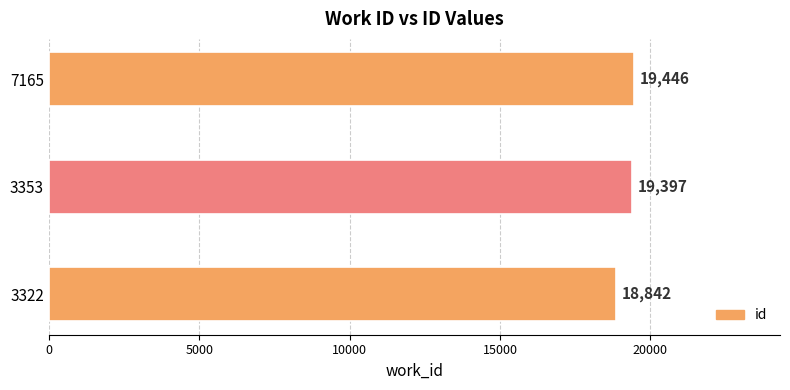

Are the bars grouped side by side (vs. stacked)?

No